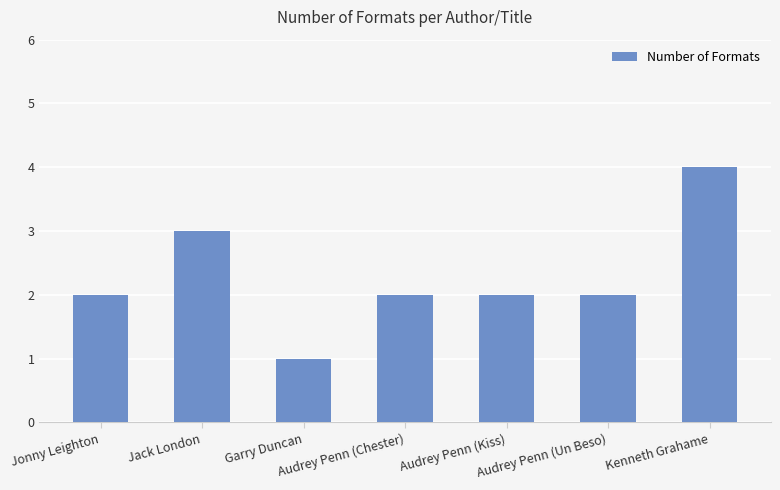

What is the approximate value at Jack London?

3